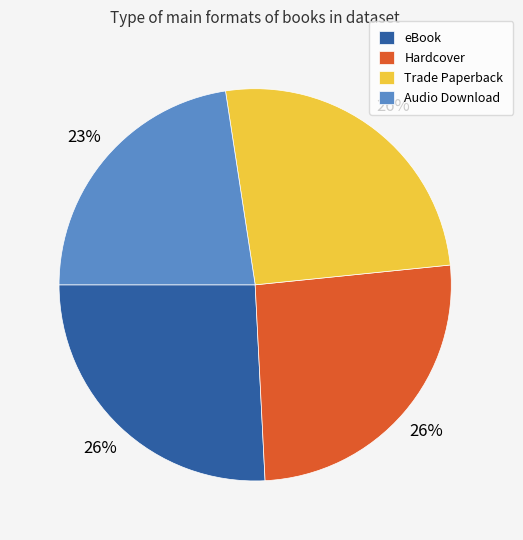

Combined, do eBook and Audio Download account for over 50%?

No